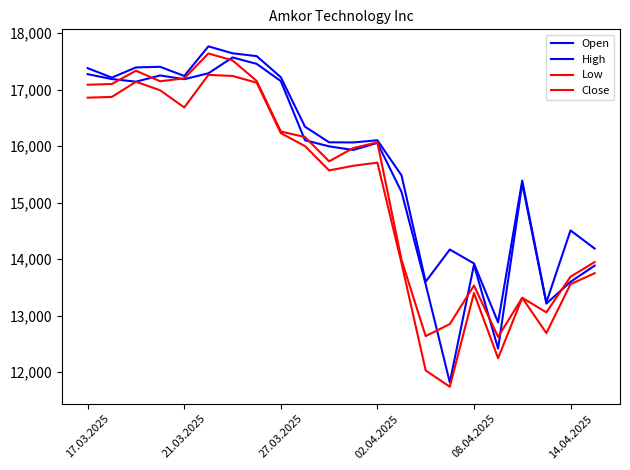

Which series has the largest range (max minus min)?

Open